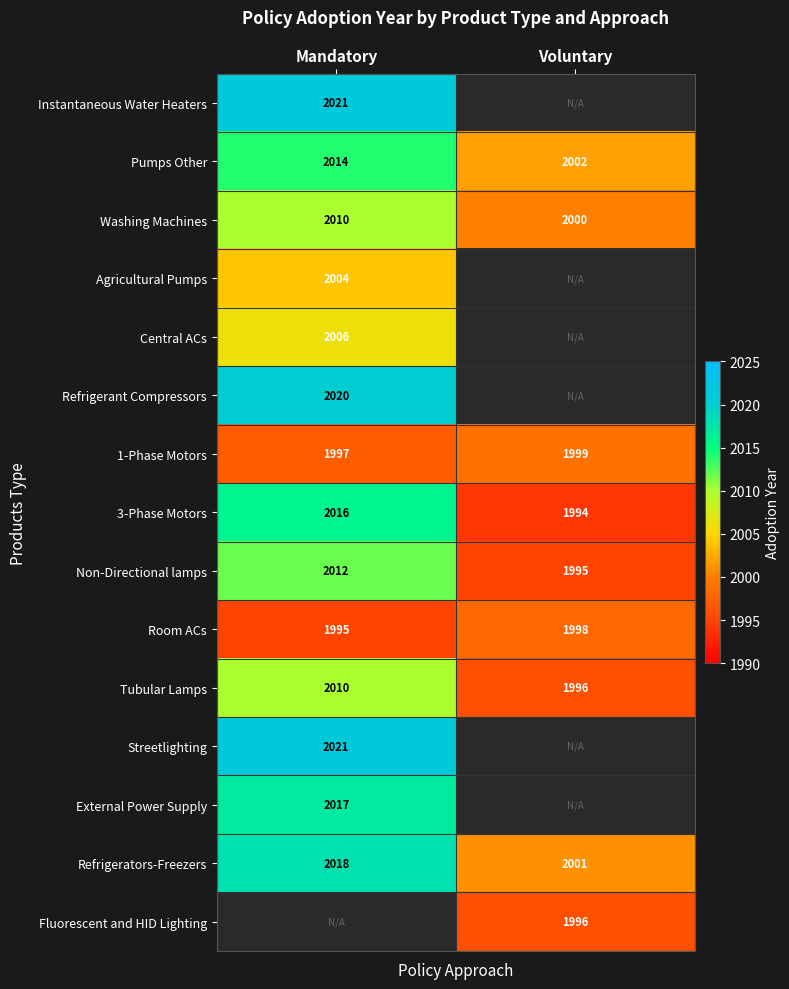

List the labels in order of Refrigerators-Freezers value, largest first.

Mandatory, Voluntary